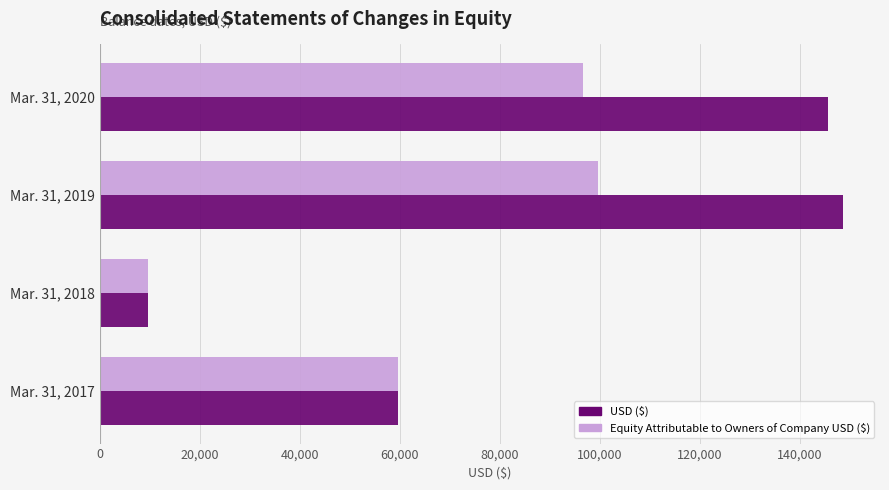

Between Mar. 31, 2017 and Mar. 31, 2020, which series saw the biggest shift?

USD ($)